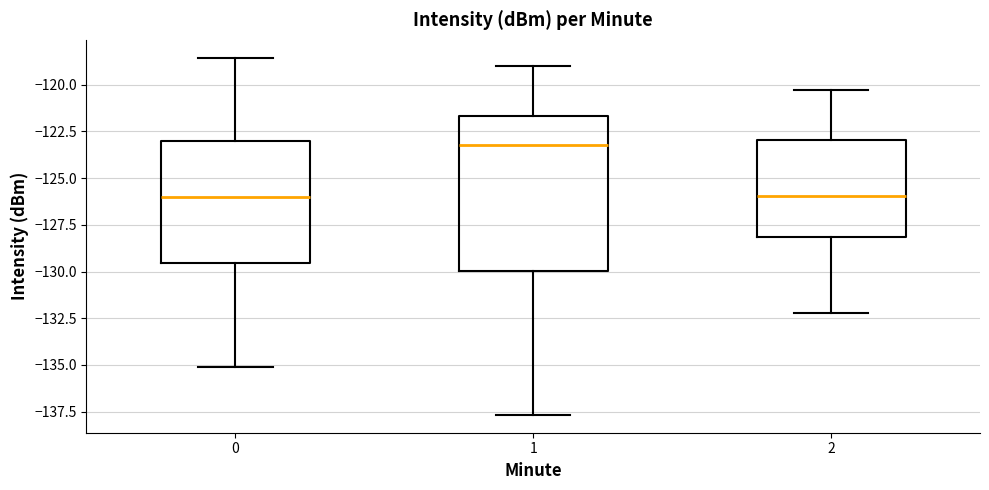

Comparing the boxes themselves (not the whiskers), which one is the tallest?

1